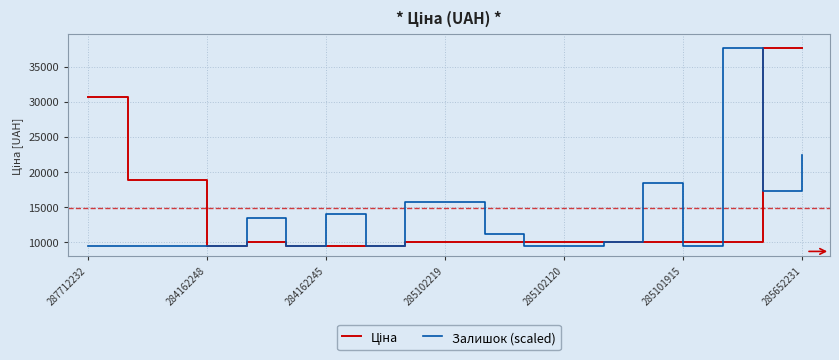

What is the lowest value of the Залишок (scaled) series?

9480.1